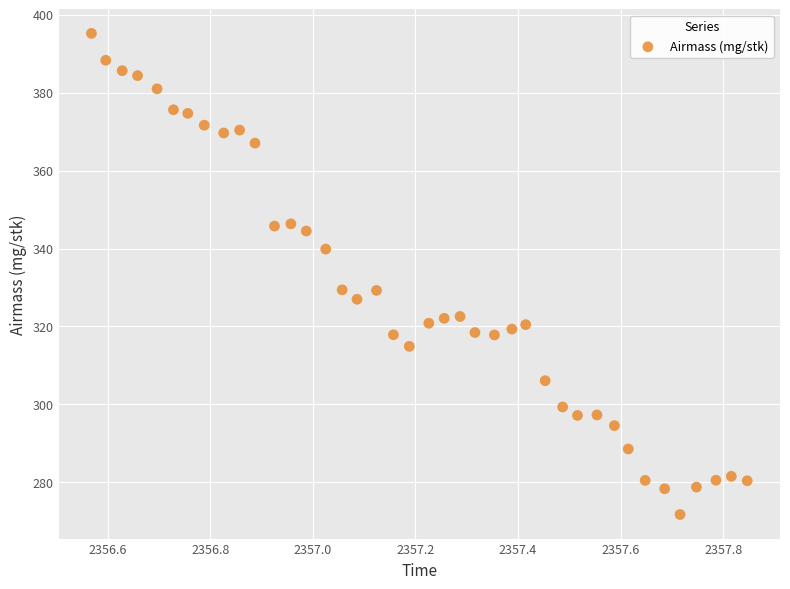

What is the range of Y values (max minus min)?

123.4